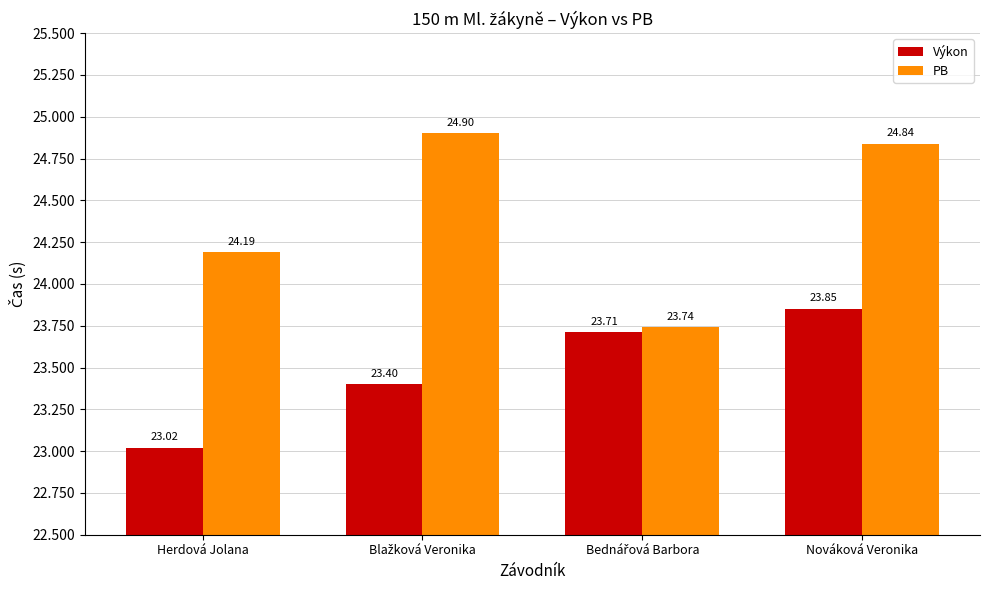

Rank the series by their maximum value, from lowest to highest.

Výkon, PB